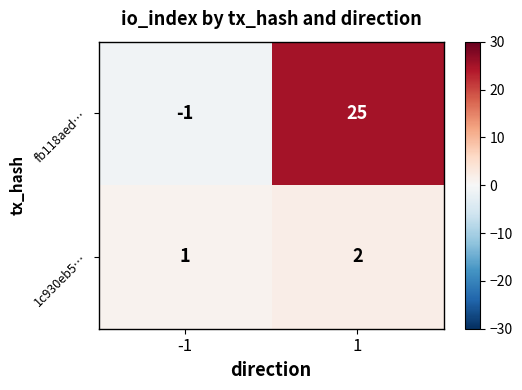

Reading left to right, transcribe all the data shown in this chart.

fb118aed…: -1=-1	1=25
1c930eb5…: -1=1	1=2